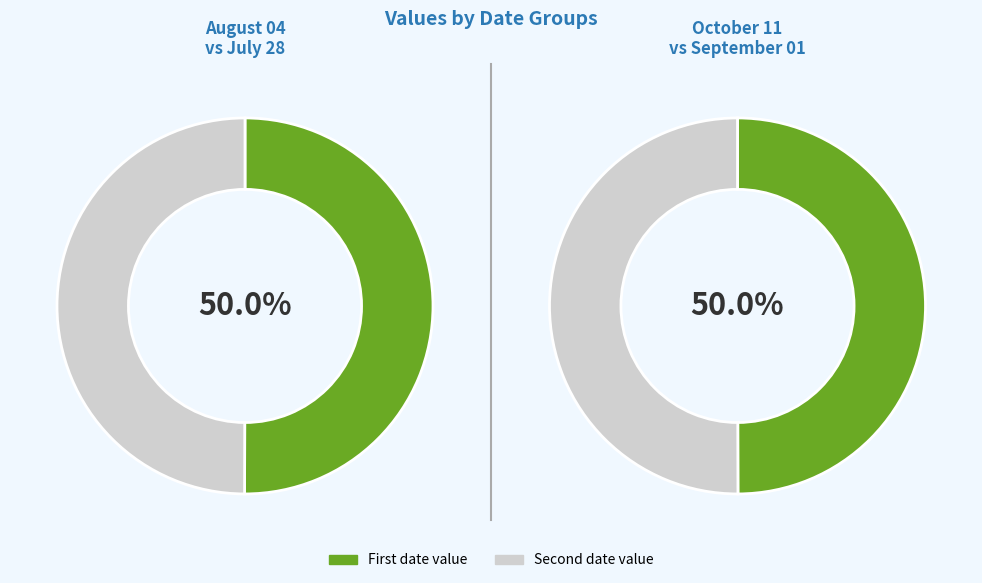

Count the number of slices in the pie.

4